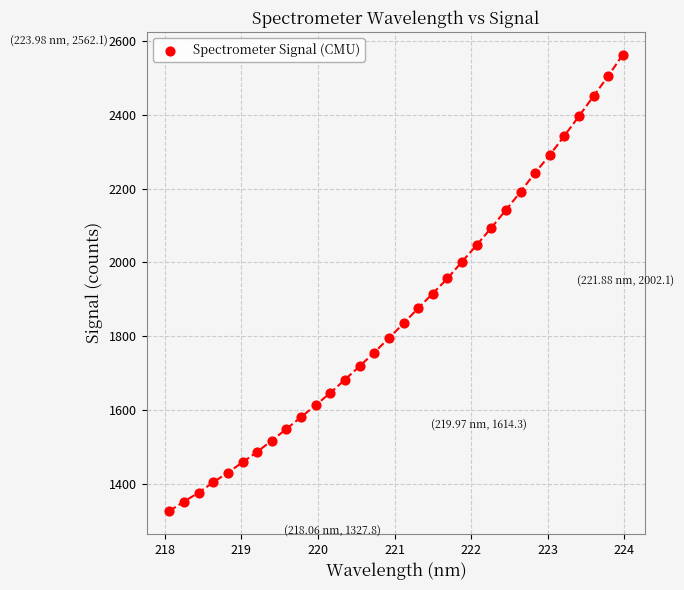

What is the range of X values (max minus min)?

5.9